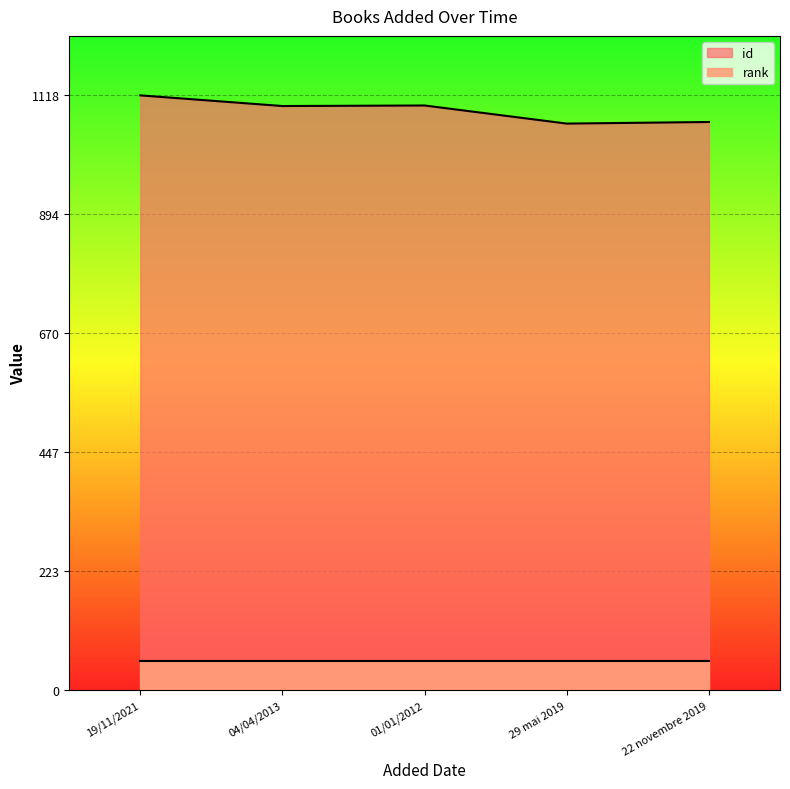

True or false: the data shows 393 at 04/04/2013.

False